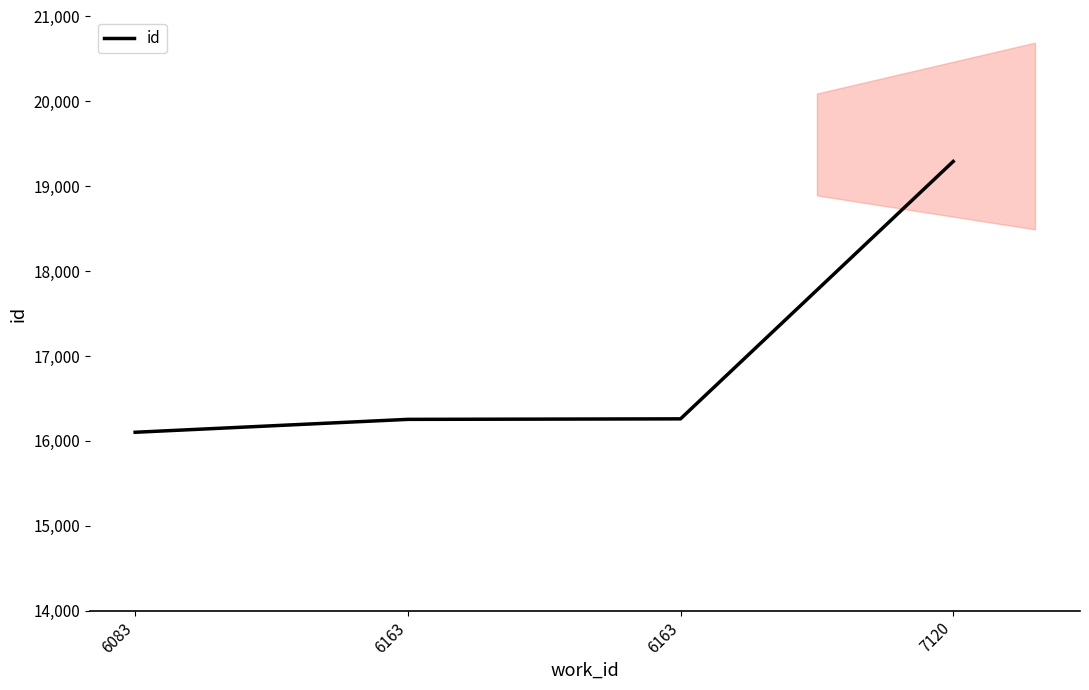

Which label corresponds to the largest value in the chart?

7120